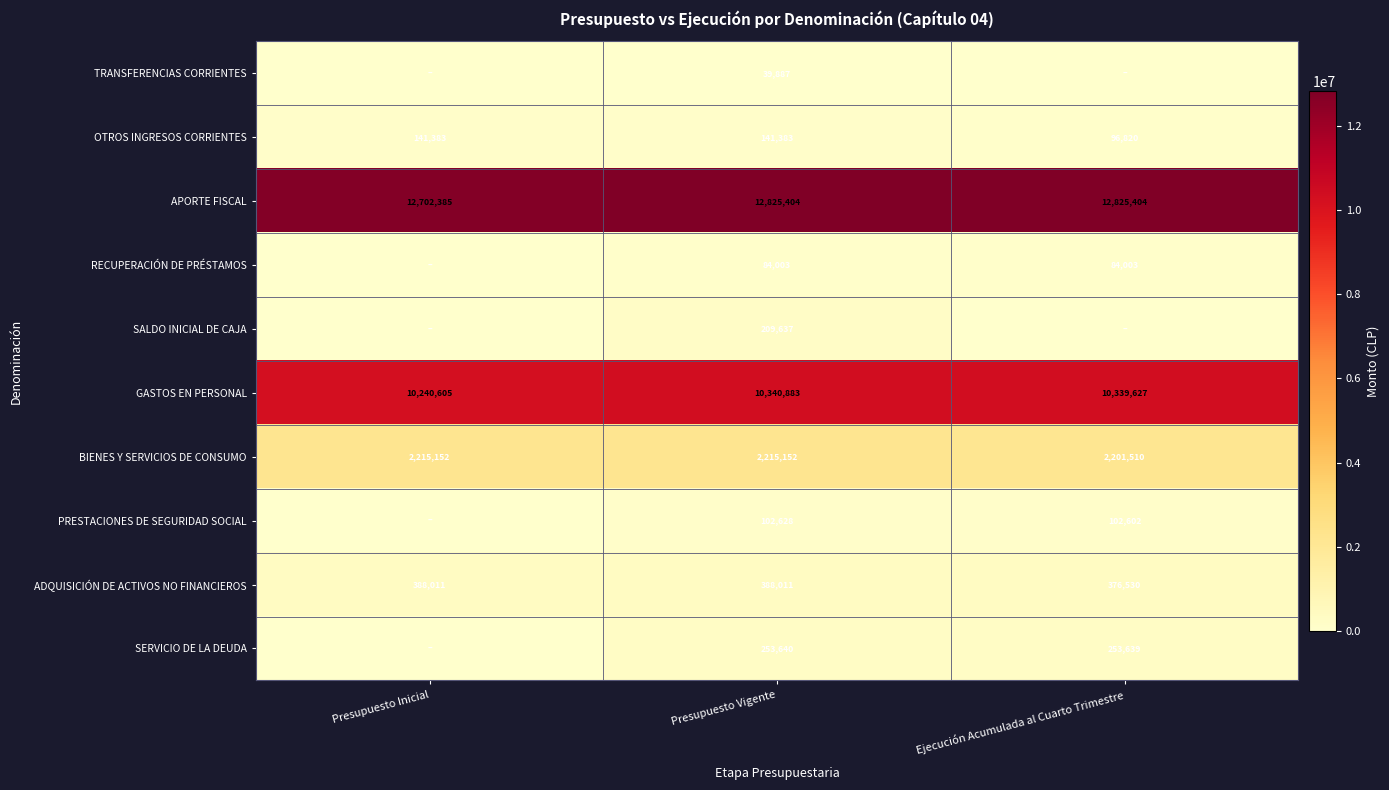

What is the sum of the OTROS INGRESOS CORRIENTES values at Presupuesto Vigente and Ejecución Acumulada al Cuarto Trimestre?

238203